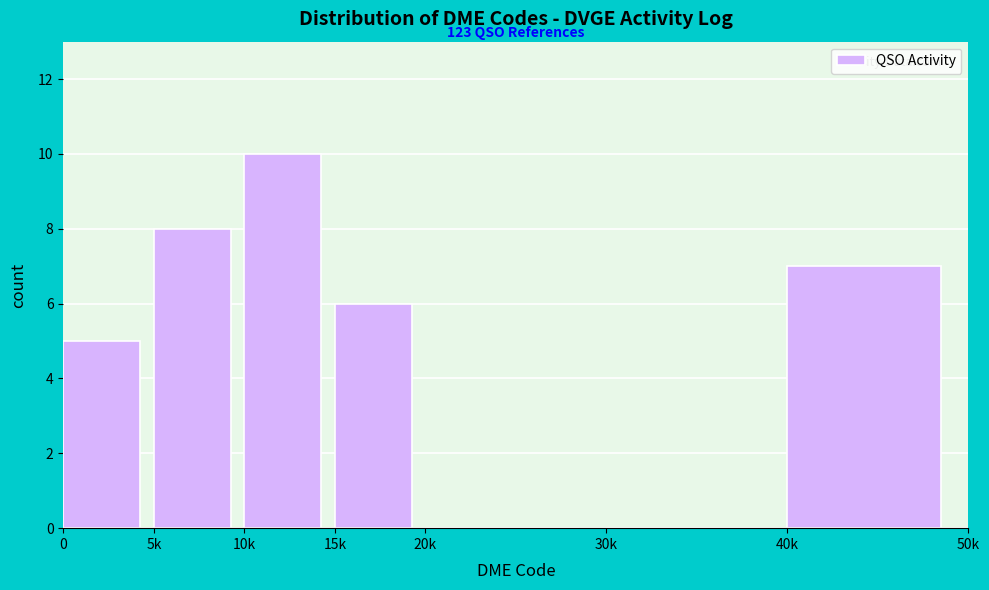

Reading left to right, list all the values displayed in this chart.

0=5	5k=8	10k=10	15k=6	20k=0	30k=0	40k=7